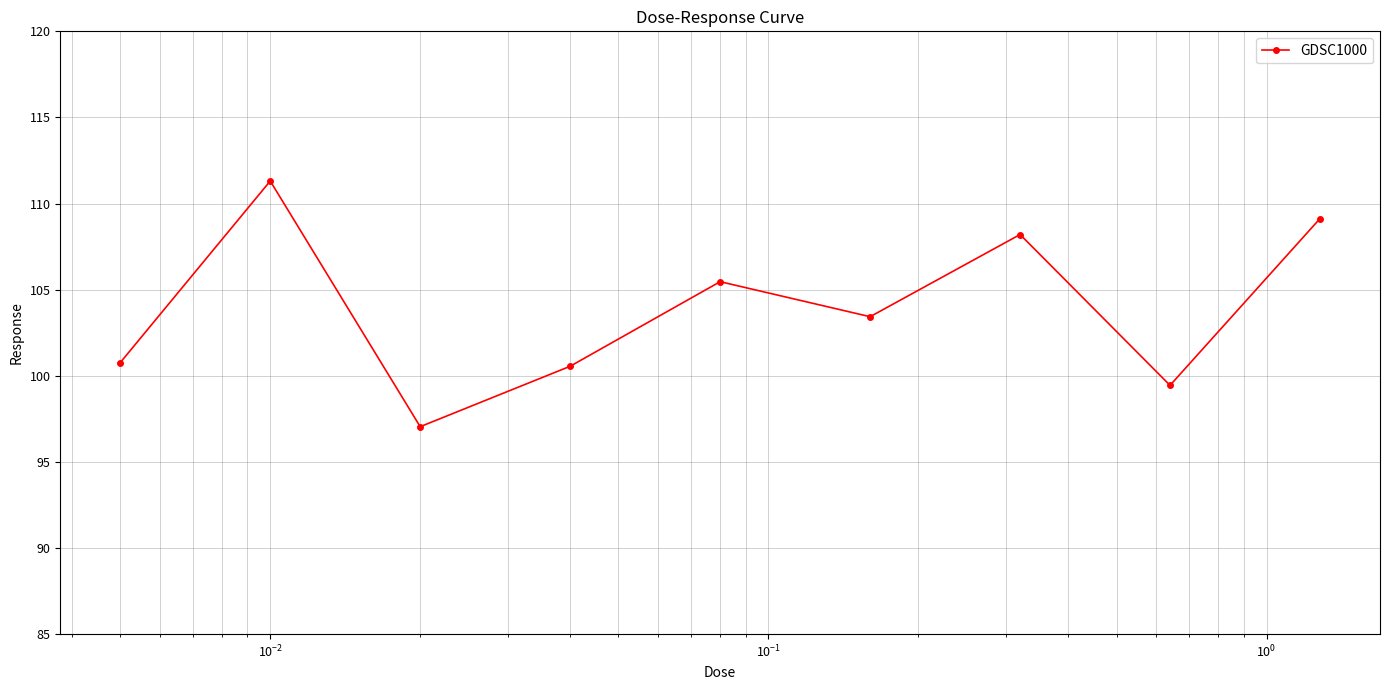

How many values exceed 103?

5